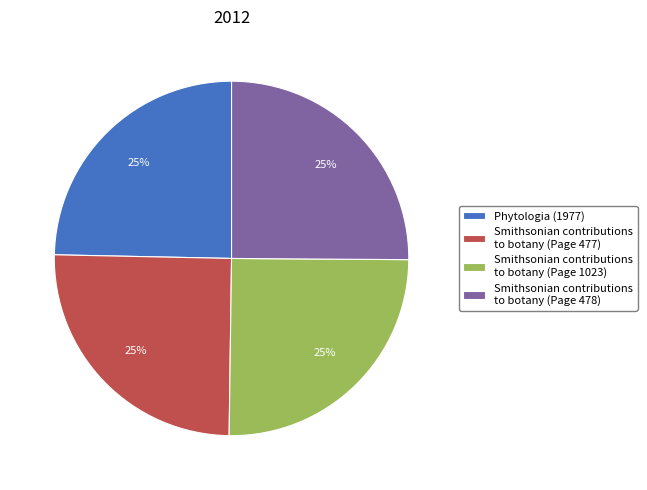

Is there any slice that represents more than half of the pie?

No